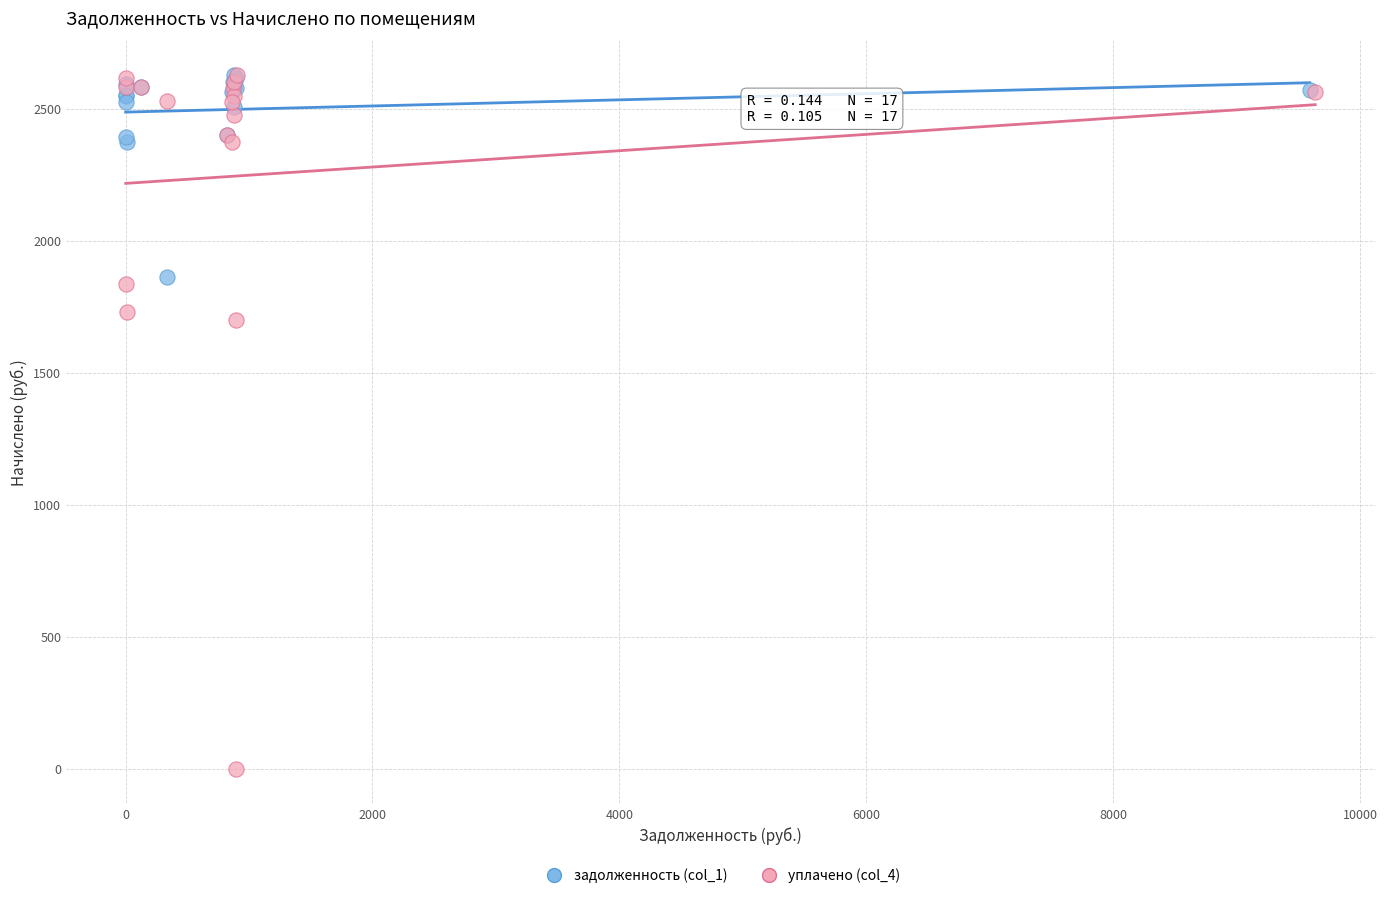

Which series has the widest spread of Y values?

уплачено (col_4)